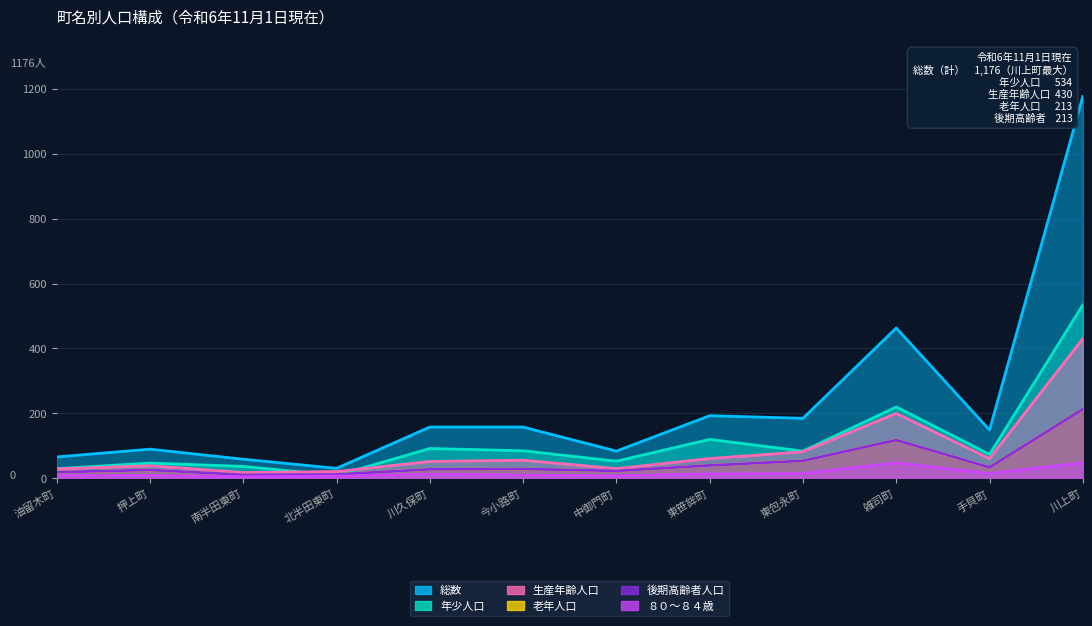

Reading left to right, list all the values displayed in this chart.

総数: 66	90	59	31	158	158	84	193	185	463	149	1176
年少人口: 30	47	37	9	92	85	53	120	84	220	74	534
生産年齢人口: 29	39	18	21	52	56	30	61	82	200	61	430
老年人口: 19	26	11	12	28	29	23	40	54	118	34	213
後期高齢者人口: 19	26	11	12	28	29	23	40	54	118	34	213
８０～８４歳: 8	9	5	7	13	10	8	14	15	48	15	48